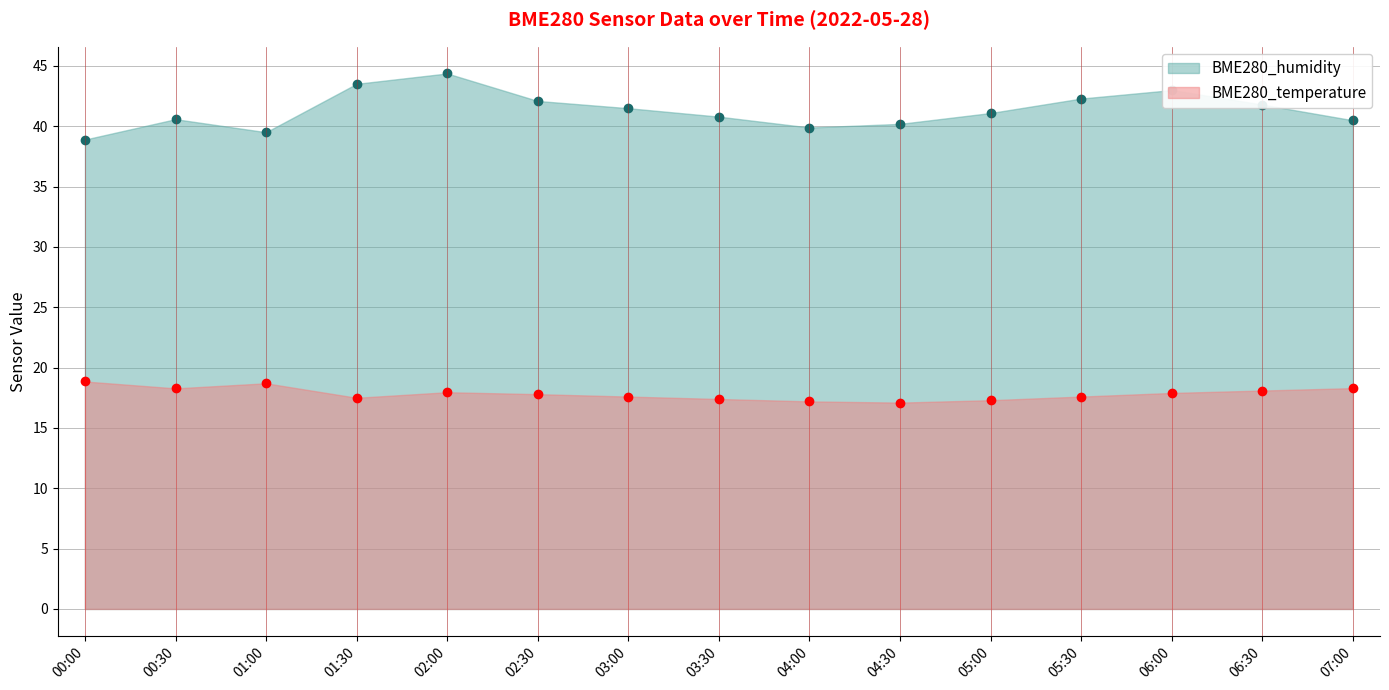

What is the sum of the BME280_temperature values at 03:30 and 00:00?

36.2